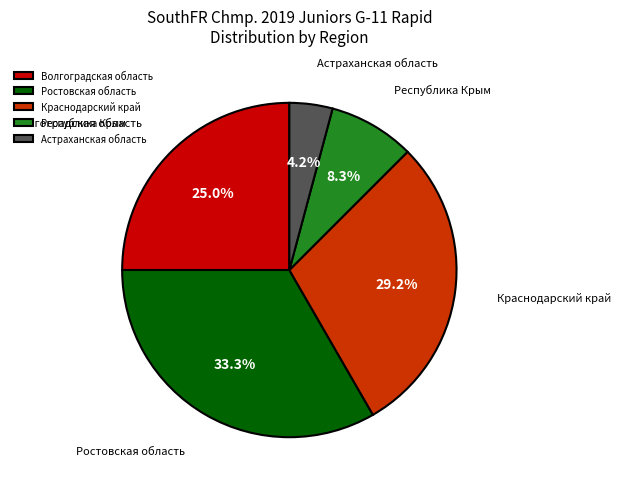

Which has a higher value, Республика Крым or Астраханская область?

Республика Крым